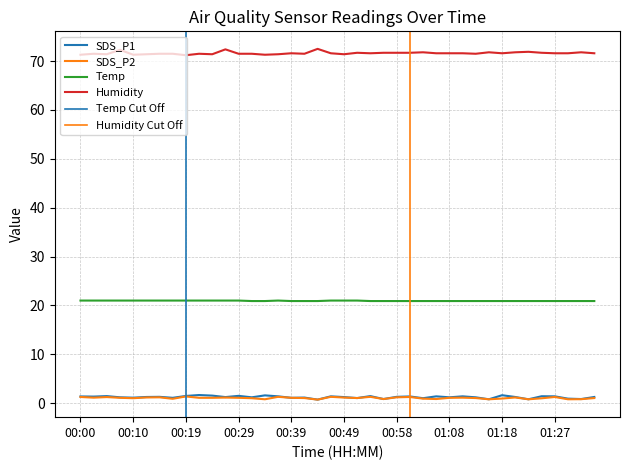

Reading right to left, extract all data points from this chart.

SDS_P1: 1.3	0.8	0.9	1.4	1.4	0.8	1.3	1.6	0.8	1.2	1.4	1.2	1.4	1.0	1.4	1.3	0.8	1.4	1.1	1.2	1.4	0.7	1.1	1.1	1.4	1.6	1.2	1.5	1.2	1.6	1.7	1.5	1.1	1.3	1.3	1.1	1.2	1.4	1.4	1.4
SDS_P2: 1.1	0.8	0.8	1.3	1.0	0.8	1.2	0.9	0.8	1.1	1.1	1.1	0.8	0.9	1.3	1.2	0.8	1.3	1.1	1.1	1.3	0.7	1.1	1.1	1.3	0.8	1.0	1.1	1.1	1.1	1.1	1.4	0.9	1.2	1.2	1.0	1.1	1.2	1.1	1.3
Temp: 20.9	20.9	20.9	20.9	20.9	20.9	20.9	20.9	20.9	20.9	20.9	20.9	20.9	20.9	20.9	20.9	20.9	20.9	21.0	21.0	21.0	20.9	20.9	20.9	21.0	20.9	20.9	21.0	21.0	21.0	21.0	21.0	21.0	21.0	21.0	21.0	21.0	21.0	21.0	21.0
Humidity: 71.6	71.8	71.6	71.6	71.7	71.9	71.8	71.6	71.8	71.5	71.6	71.6	71.6	71.8	71.7	71.7	71.7	71.6	71.7	71.4	71.6	72.5	71.5	71.6	71.4	71.3	71.5	71.5	72.4	71.4	71.5	71.2	71.5	71.5	71.4	71.3	72.3	71.4	71.5	71.3